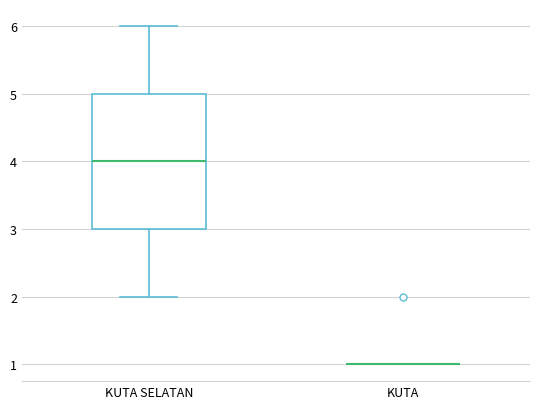

Which box is the tallest, from its lower edge to its upper edge?

KUTA SELATAN